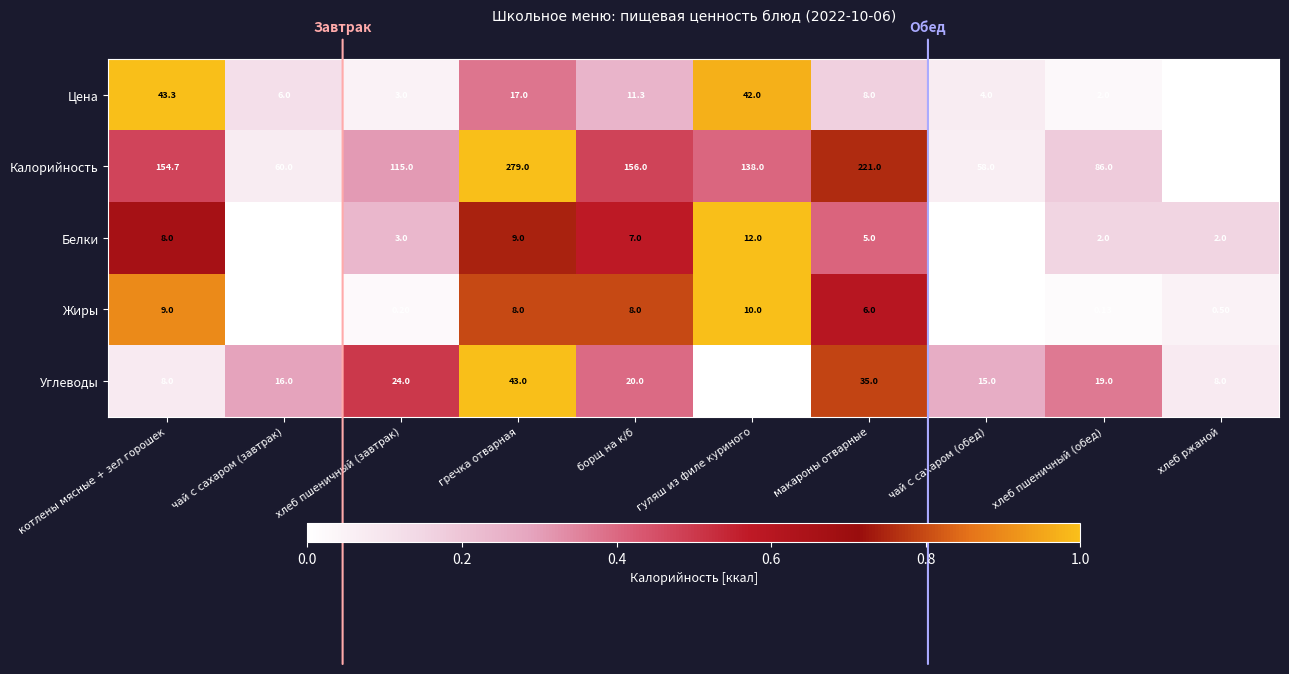

Is the value of Цена at хлеб пшеничный (завтрак) greater than the value of Углеводы at хлеб пшеничный (завтрак)?

No